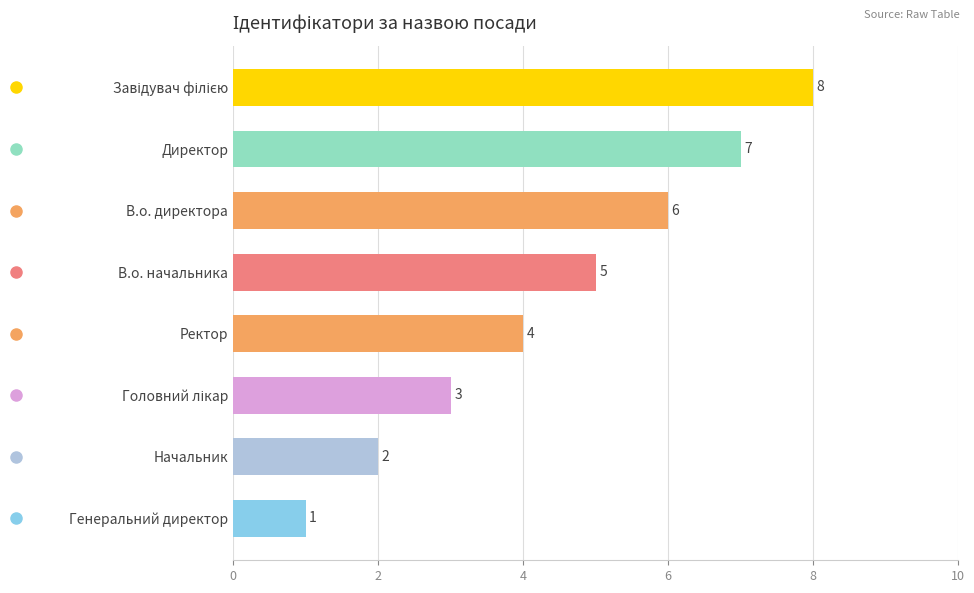

What is the sum of the values at Генеральний директор and В.о. начальника?

6